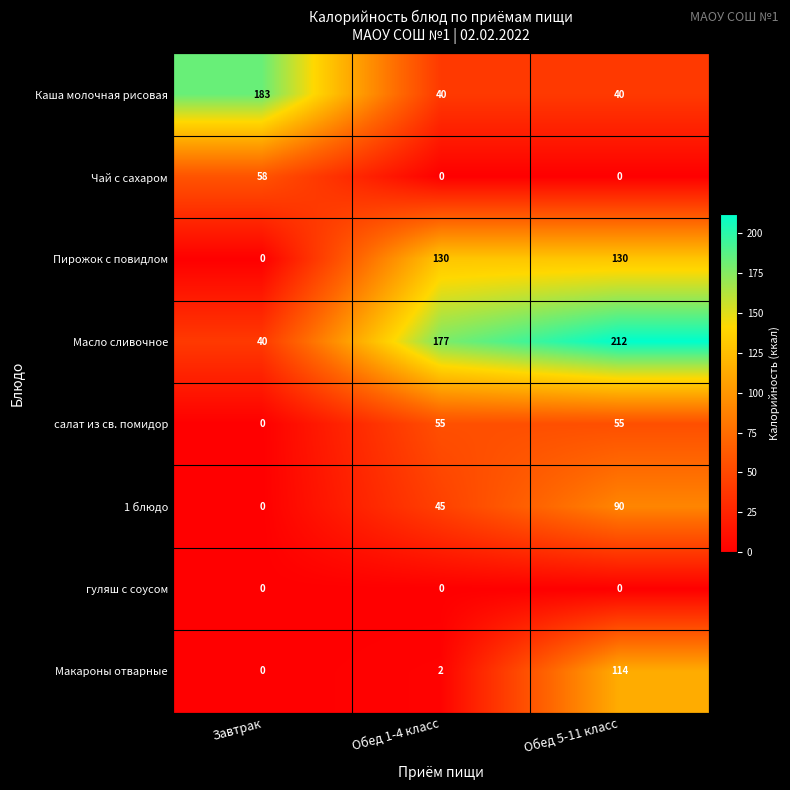

What is the sum of the салат из св. помидор values at Обед 1-4 класс and Обед 5-11 класс?

110